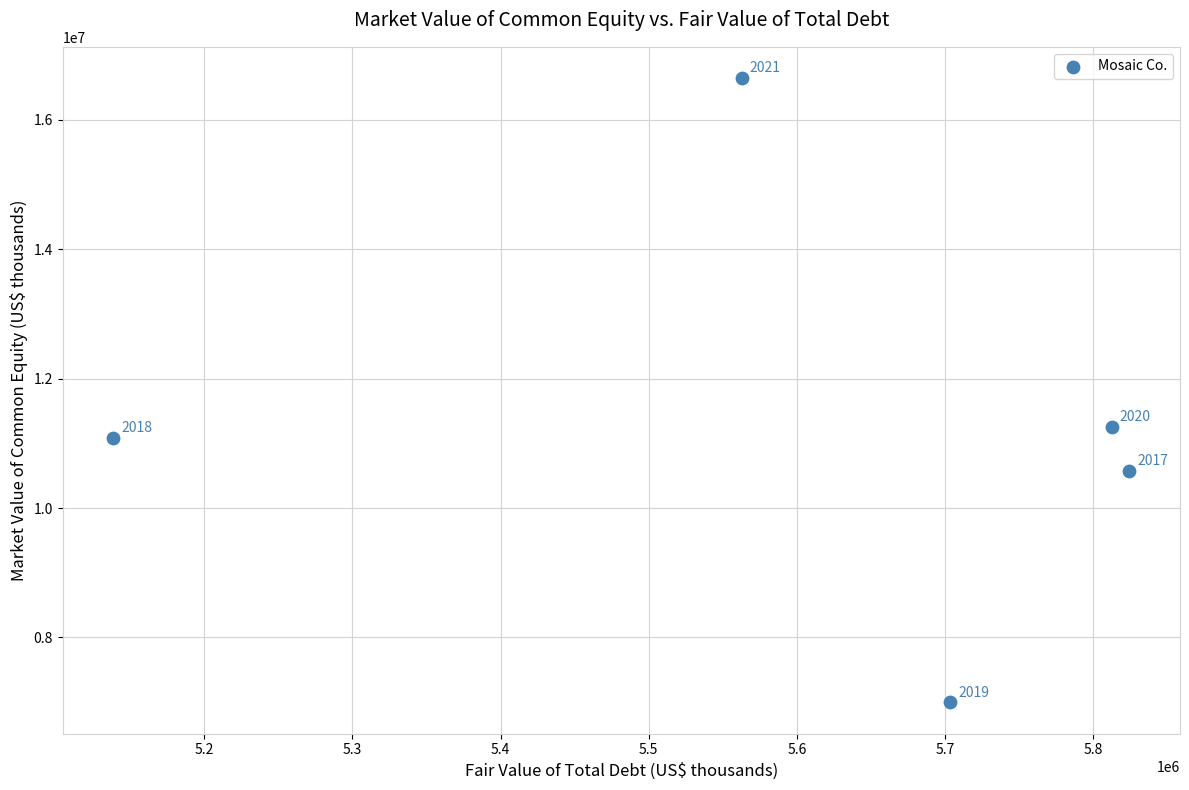

What Y value in the scatter plot is closest to 11821679?

11259072